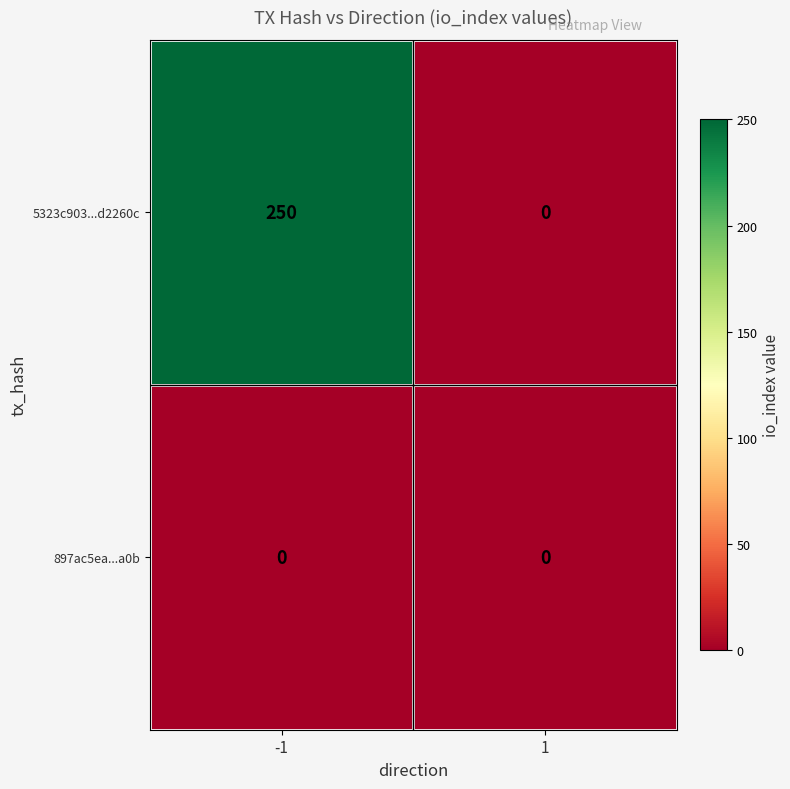

List the series in order of their overall mean, lowest first.

897ac5ea...a0b, 5323c903...d2260c